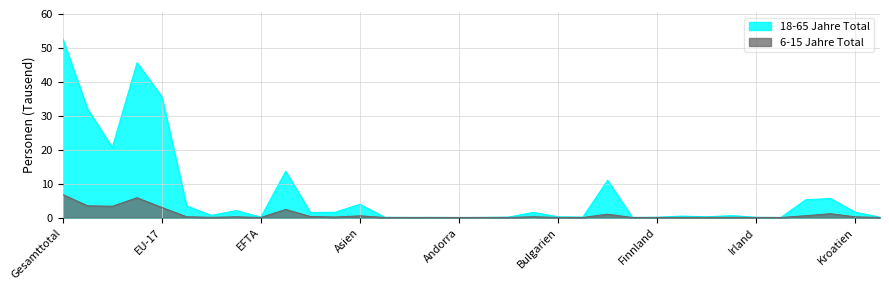

True or false: 6-15 Jahre Total has more than 2 interior local peaks.

True